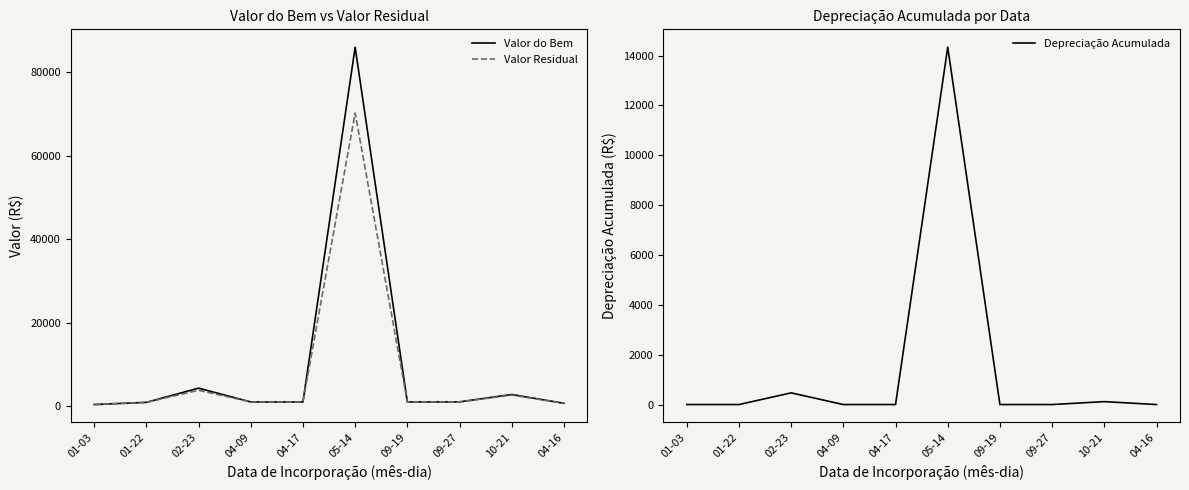

At 01-22, list the series in order from largest to smallest.

Valor do Bem, Valor Residual, Depreciação Acumulada